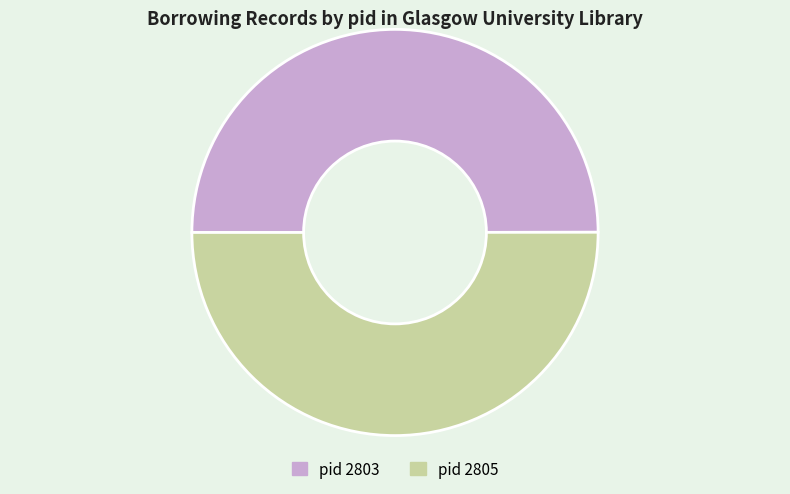

True or false: pid 2805 accounts for 63% of the total.

False